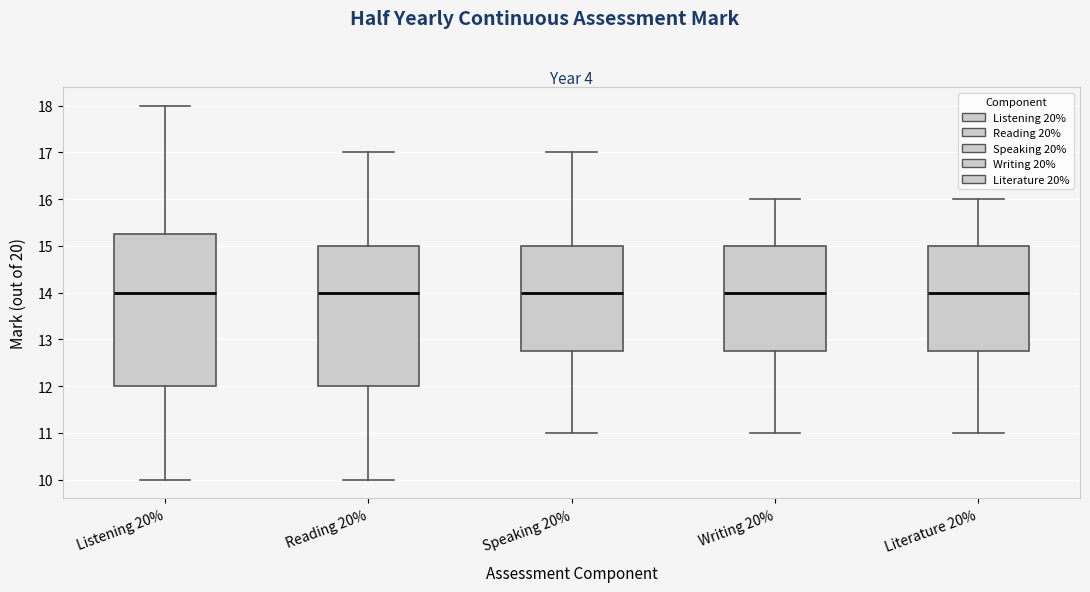

Reading left to right, transcribe this box plot: for each box, give where its median line is, the range the box spans, and where its two whiskers end, as read against the y-axis. The values are not printed on the chart, so give them approximately, as read against the axis.

Listening 20%: median 14.0, box 12.0 to 15.3, whiskers 10.0 to 18.0
Reading 20%: median 14.0, box 12.0 to 15.0, whiskers 10.0 to 17.0
Speaking 20%: median 14.0, box 12.8 to 15.0, whiskers 11.0 to 17.0
Writing 20%: median 14.0, box 12.8 to 15.0, whiskers 11.0 to 16.0
Literature 20%: median 14.0, box 12.8 to 15.0, whiskers 11.0 to 16.0